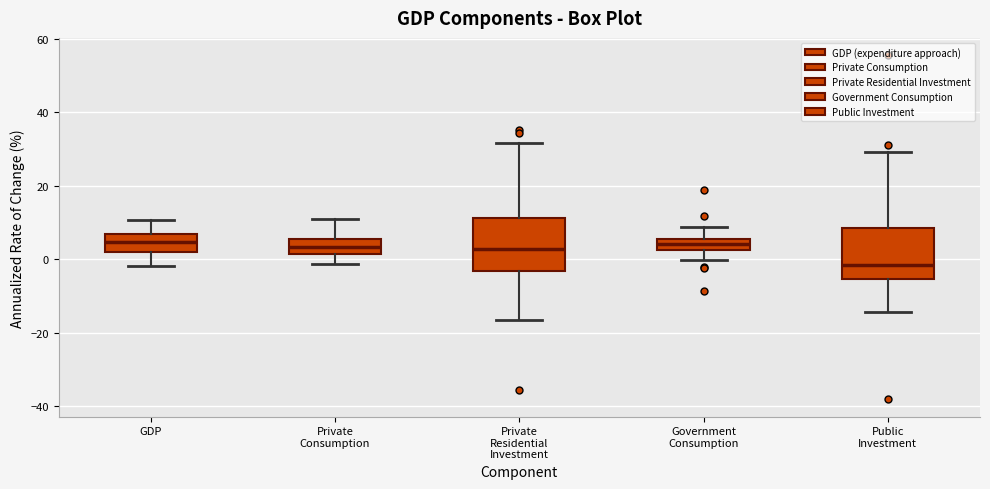

Where does the median line of the box for GDP sit on the y-axis? The values are not printed on the chart, so give them approximately, as read against the axis.

4